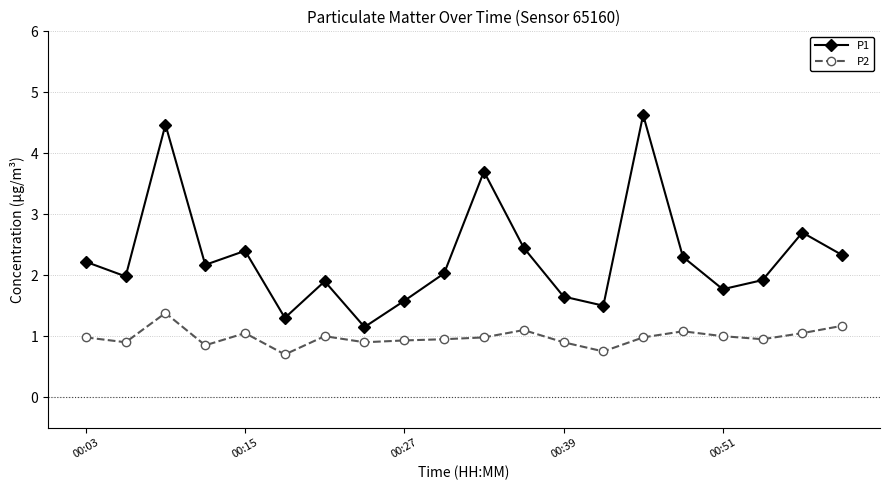

What is the maximum value for P2?

1.4